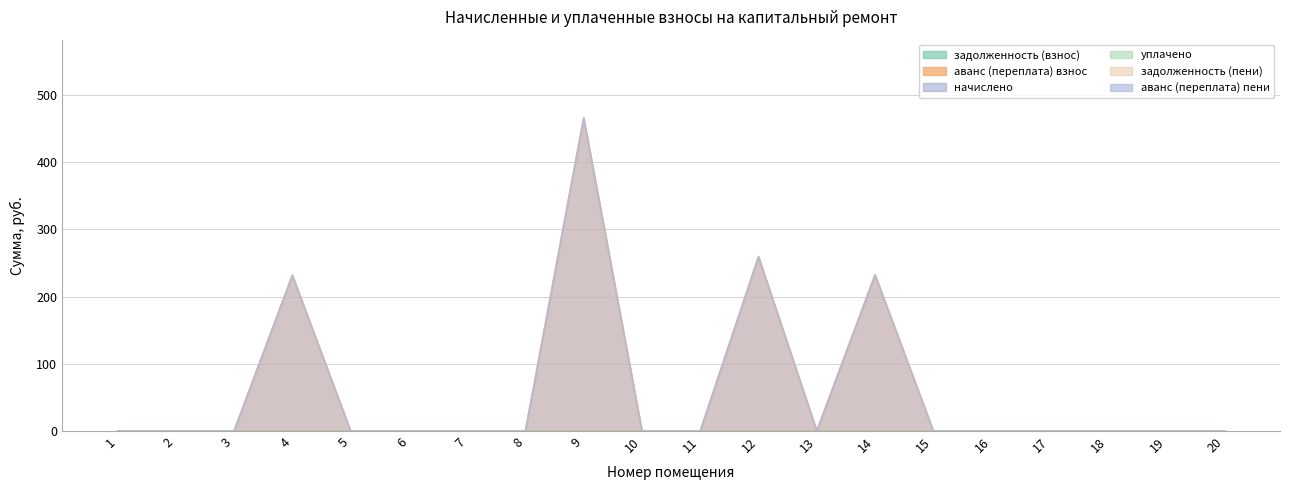

Reading left to right, transcribe all the data shown in this chart.

задолженность (взнос): 1=0.0	2=0.0	3=0.0	4=0.0	5=0.0	6=0.0	7=0.0	8=0.0	9=0.0	10=0.0	11=0.0	12=0.0	13=0.0	14=0.0	15=0.0	16=0.0	17=0.0	18=0.0	19=0.0	20=0.0
аванс (переплата) взнос: 1=0.0	2=0.0	3=0.0	4=231.7	5=0.0	6=0.0	7=0.0	8=0.0	9=466.0	10=0.0	11=0.0	12=259.4	13=0.0	14=232.3	15=0.0	16=0.0	17=0.0	18=0.0	19=0.0	20=0.0
начислено: 1=0.0	2=0.0	3=0.0	4=0.0	5=0.0	6=0.0	7=0.0	8=0.0	9=0.0	10=0.0	11=0.0	12=0.0	13=0.0	14=0.0	15=0.0	16=0.0	17=0.0	18=0.0	19=0.0	20=0.0
уплачено: 1=0.0	2=0.0	3=0.0	4=0.0	5=0.0	6=0.0	7=0.0	8=0.0	9=0.0	10=0.0	11=0.0	12=0.0	13=0.0	14=0.0	15=0.0	16=0.0	17=0.0	18=0.0	19=0.0	20=0.0
задолженность (пени): 1=0.0	2=0.0	3=0.0	4=0.0	5=0.0	6=0.0	7=0.0	8=0.0	9=0.0	10=0.0	11=0.0	12=0.0	13=0.0	14=0.0	15=0.0	16=0.0	17=0.0	18=0.0	19=0.0	20=0.0
аванс (переплата) пени: 1=0.0	2=0.0	3=0.0	4=231.7	5=0.0	6=0.0	7=0.0	8=0.0	9=466.0	10=0.0	11=0.0	12=259.4	13=0.0	14=232.3	15=0.0	16=0.0	17=0.0	18=0.0	19=0.0	20=0.0